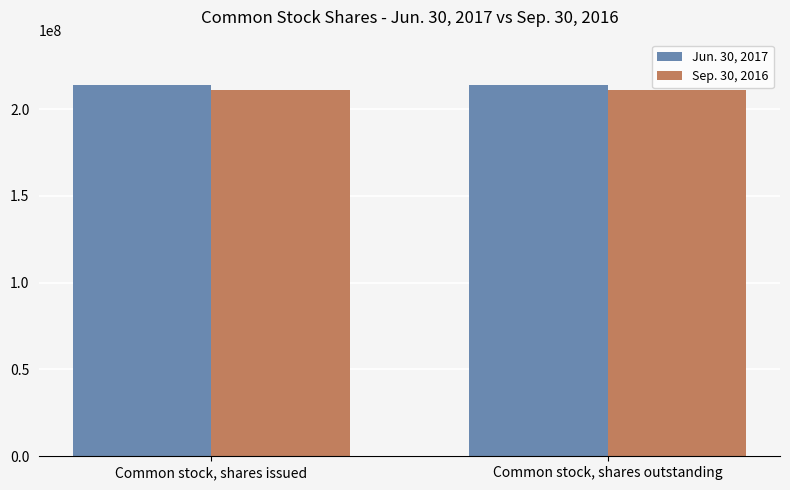

Reading left to right, extract all data points from this chart.

Jun. 30, 2017: Common stock, shares issued=213746647	Common stock, shares outstanding=213746647
Sep. 30, 2016: Common stock, shares issued=210821647	Common stock, shares outstanding=210821647